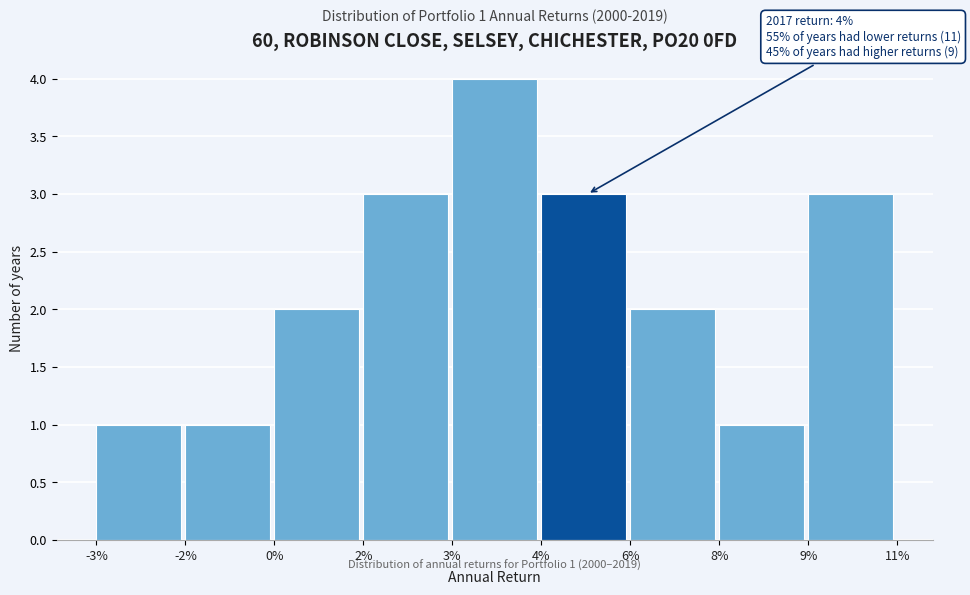

Reading left to right, extract all data points from this chart.

-3%=1	-2%=1	0%=2	2%=3	3%=4	4%=3	6%=2	8%=1	9%=3